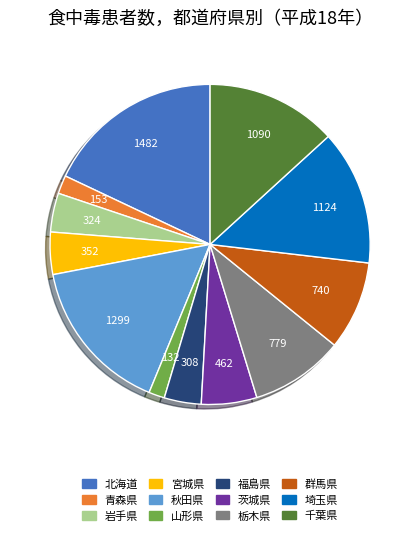

Does 群馬県 account for over 50% of the chart?

No